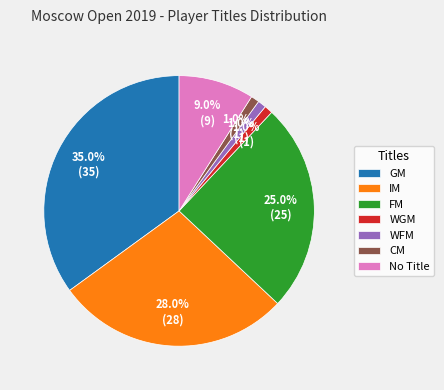

What percentage is NOT represented by WFM?

99.0%